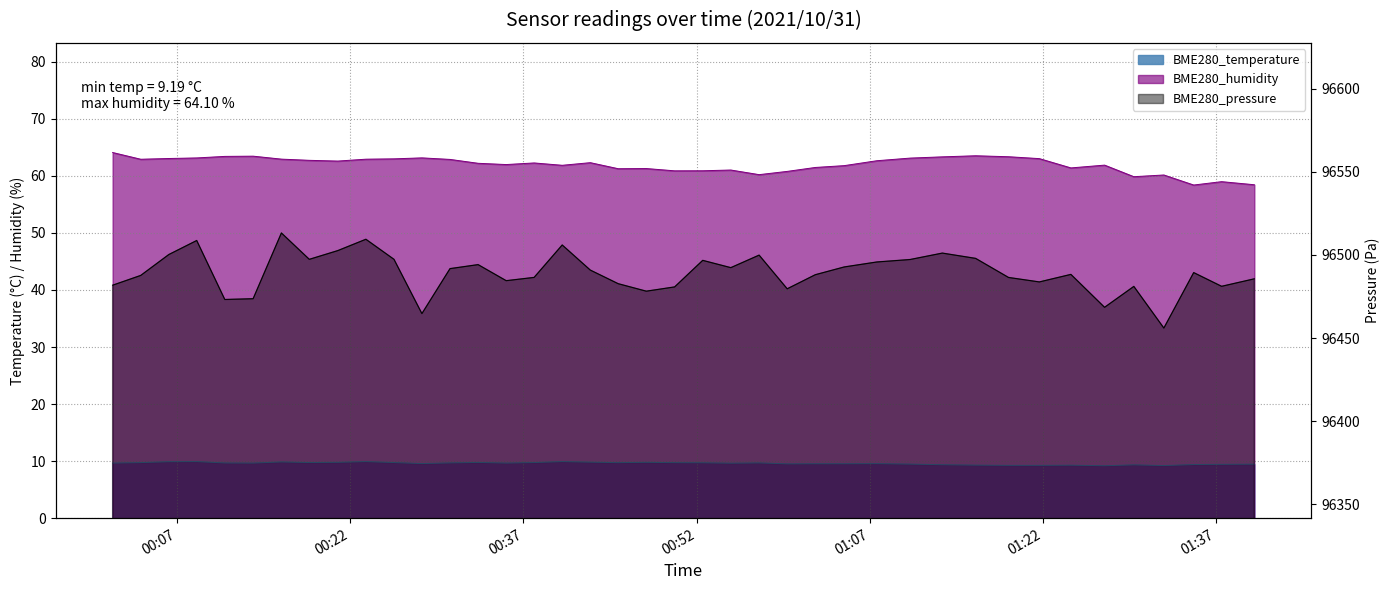

Reading left to right, transcribe all the data shown in this chart.

BME280_temperature: 9.7	9.7	9.9	9.9	9.7	9.7	9.9	9.8	9.8	9.9	9.8	9.6	9.7	9.8	9.7	9.8	9.9	9.8	9.7	9.8	9.7	9.7	9.6	9.7	9.5	9.5	9.5	9.6	9.5	9.4	9.3	9.3	9.3	9.3	9.2	9.3	9.2	9.4	9.4	9.5
BME280_humidity: 64.1	62.9	63.0	63.1	63.4	63.5	62.9	62.7	62.6	62.9	63.0	63.2	62.9	62.2	62.0	62.3	61.9	62.3	61.3	61.3	60.9	60.9	61.0	60.2	60.8	61.5	61.8	62.7	63.1	63.3	63.5	63.4	63.0	61.4	61.9	59.9	60.2	58.4	59.0	58.5
BME280_pressure: 96481.8	96487.6	96500.2	96508.6	96473.2	96473.6	96513.2	96497.3	96502.6	96509.4	96497.3	96464.7	96491.7	96494.1	96484.5	96486.4	96505.9	96490.8	96482.7	96478.2	96480.7	96496.7	96492.3	96499.8	96479.6	96488.1	96492.7	96495.7	96497.2	96501.1	96497.9	96486.4	96483.7	96488.2	96468.5	96481.0	96456.0	96489.3	96481.1	96485.6